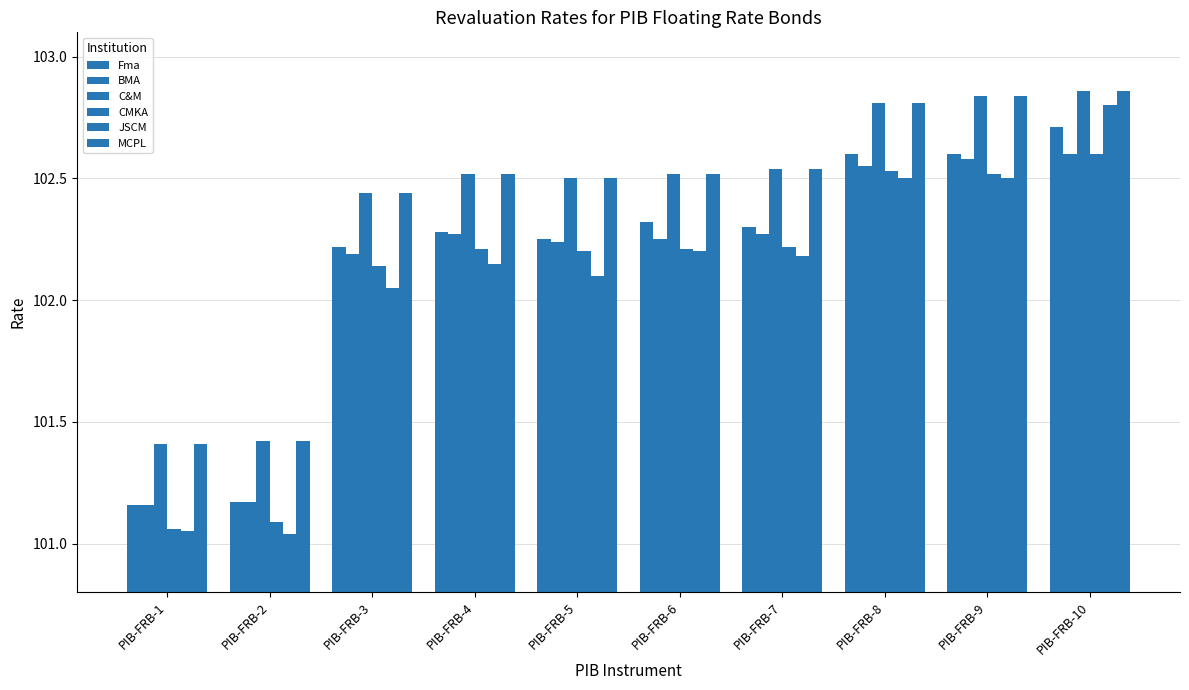

Between PIB-FRB-2 and PIB-FRB-1, which is larger?

PIB-FRB-2